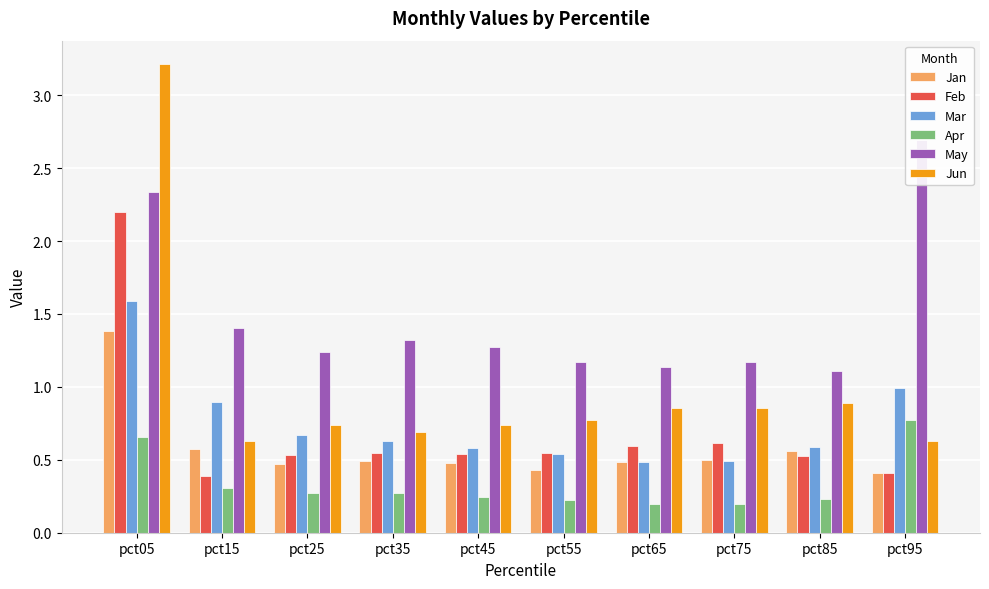

Which series has the largest range (max minus min)?

Jun